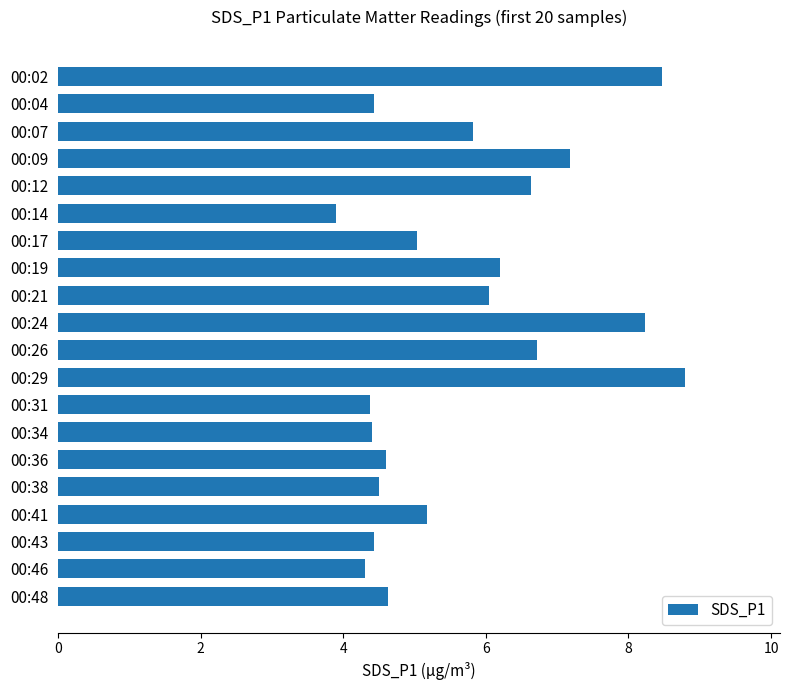

Where is the data nearest to the value 6?

00:21